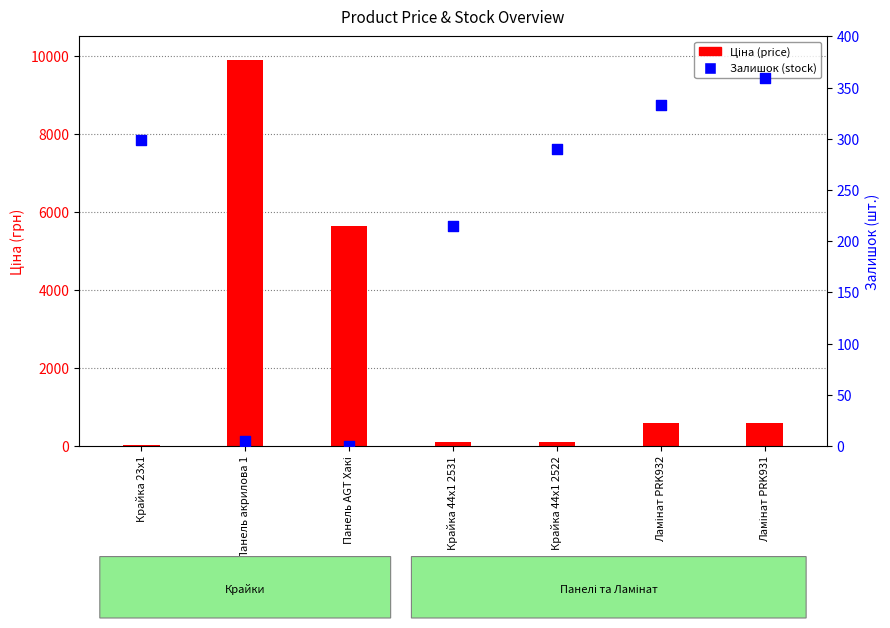

Which series contains the highest Y value?

Ціна (price)